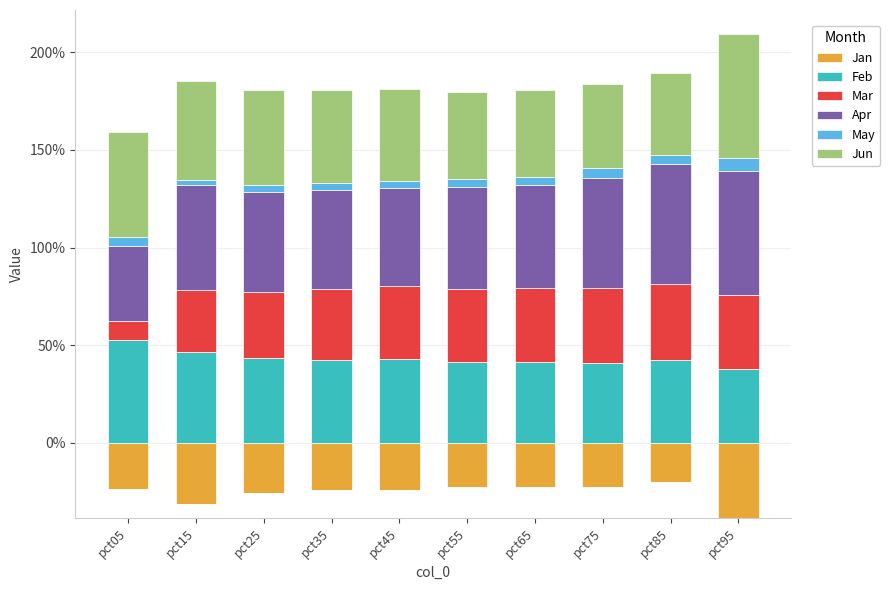

True or false: Apr has a value of 0.6 at pct95.

True